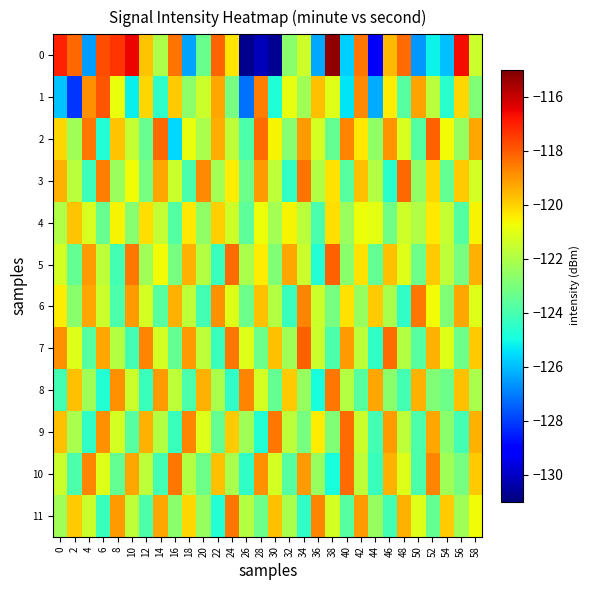

Which has a higher value, 22 or 14?

22